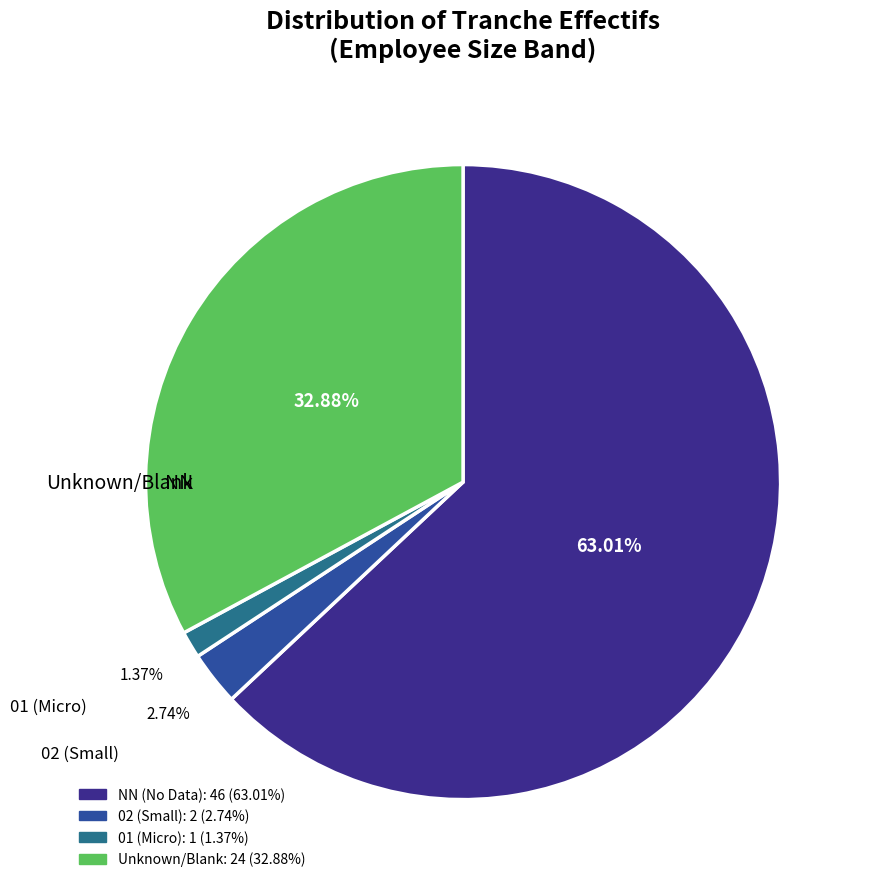

Is there any slice that represents more than half of the pie?

Yes